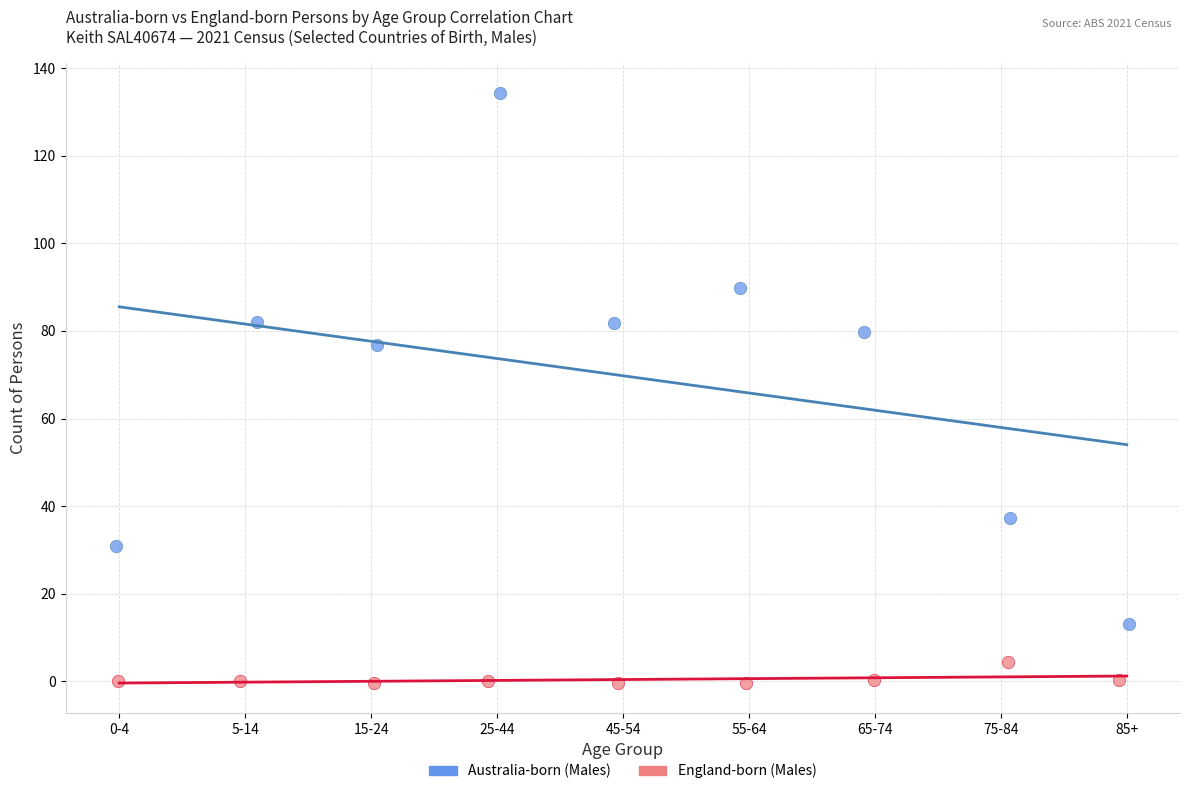

Which series has the widest spread of Y values?

Australia-born (Males)